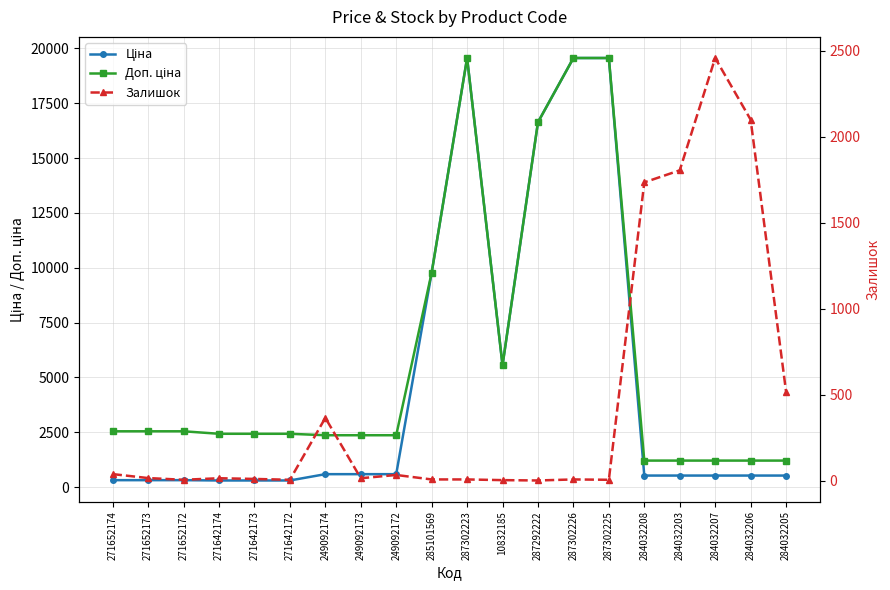

Is the value of Доп. ціна at 271652173 greater than the value of Залишок at 284032208?

Yes